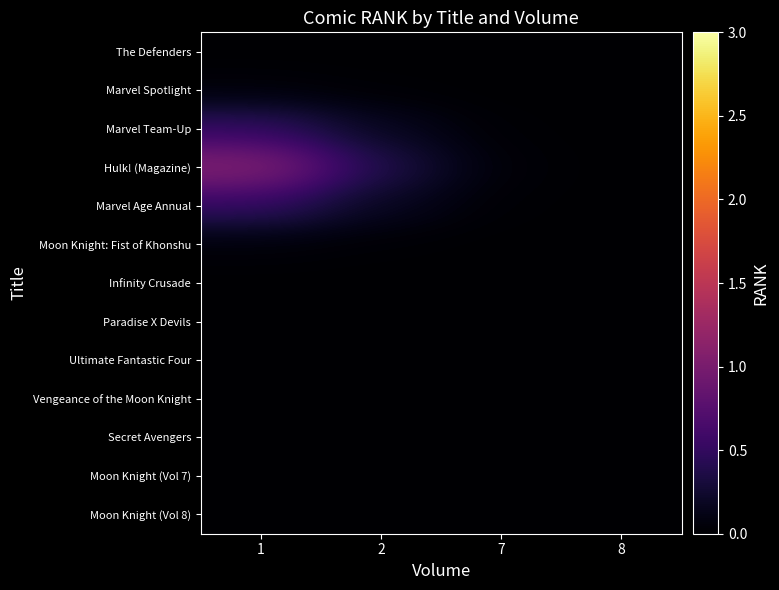

Reading left to right, extract all data points from this chart.

The Defenders: 1=0.0	2=0.0	7=0.0	8=0.0
Marvel Spotlight: 1=0.0	2=0.0	7=0.0	8=0.0
Marvel Team-Up: 1=0.5	2=0.2	7=0.0	8=0.0
Hulk! (Magazine): 1=1.1	2=0.4	7=0.0	8=0.0
Marvel Age Annual: 1=0.5	2=0.2	7=0.0	8=0.0
Moon Knight: Fist of Khonshu: 1=0.0	2=0.0	7=0.0	8=0.0
Infinity Crusade: 1=0.0	2=0.0	7=0.0	8=0.0
Paradise X Devils: 1=0.0	2=0.0	7=0.0	8=0.0
Ultimate Fantastic Four: 1=0.0	2=0.0	7=0.0	8=0.0
Vengeance of the Moon Knight: 1=0.0	2=0.0	7=0.0	8=0.0
Secret Avengers: 1=0.0	2=0.0	7=0.0	8=0.0
Moon Knight (Vol 7): 1=0.0	2=0.0	7=0.0	8=0.0
Moon Knight (Vol 8): 1=0.0	2=0.0	7=0.0	8=0.0